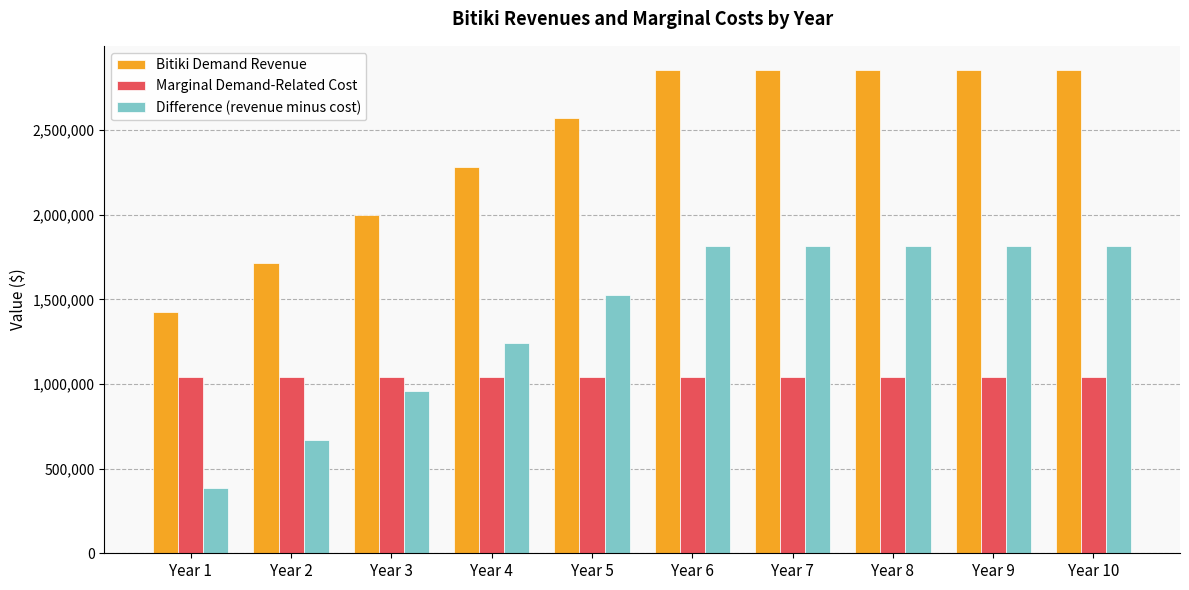

What are all the series names shown in the legend?

Bitiki Demand Revenue, Marginal Demand-Related Cost, Difference (revenue minus cost)